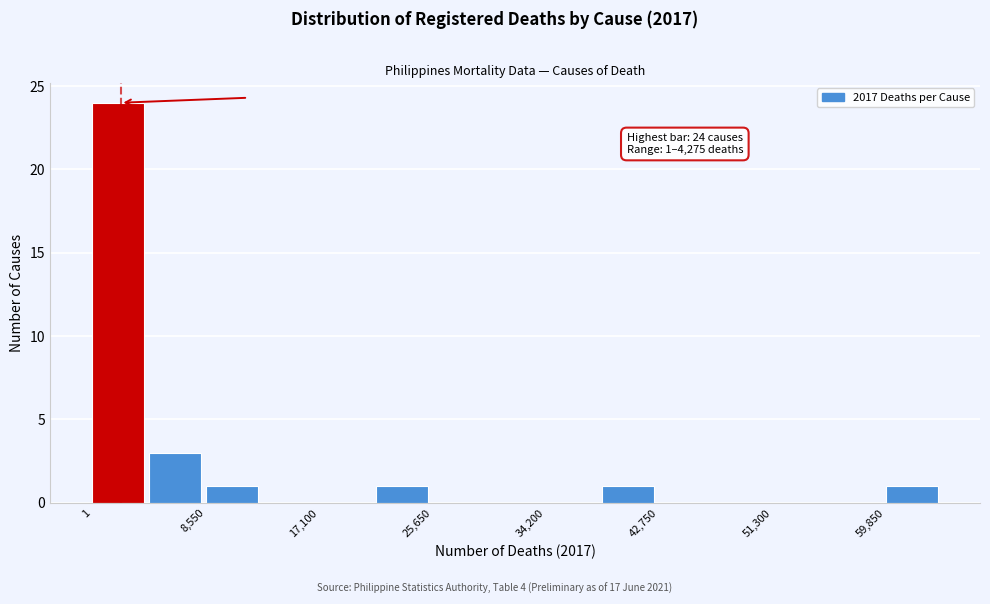

Over which range of the x-axis is the bar tallest?

0 to 4000